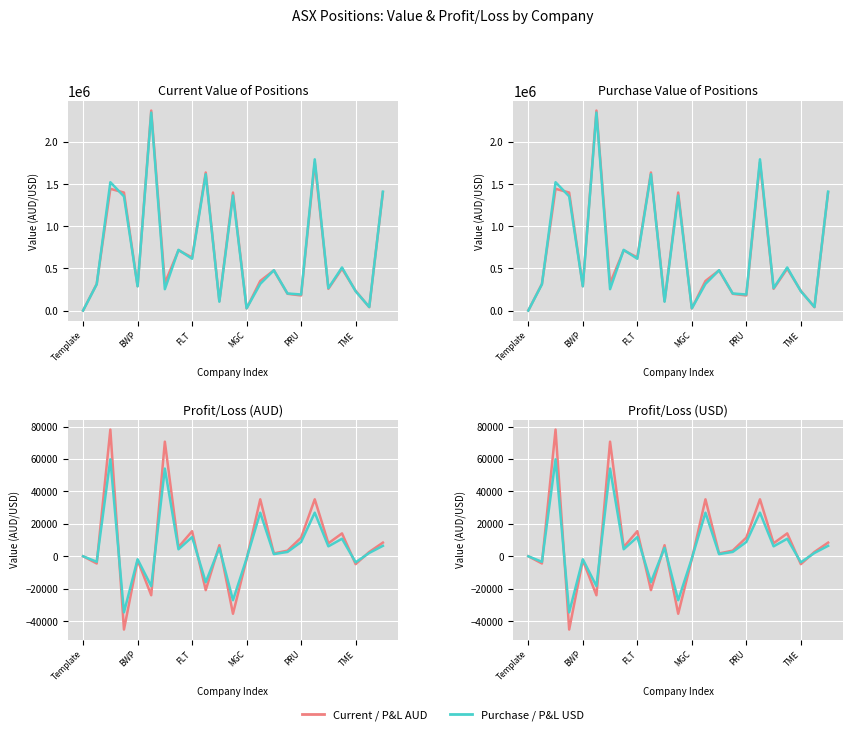

List the series in order of their peak value, lowest first.

Profit/Loss USD, Profit/Loss AUD, Pur. Value, Current Value